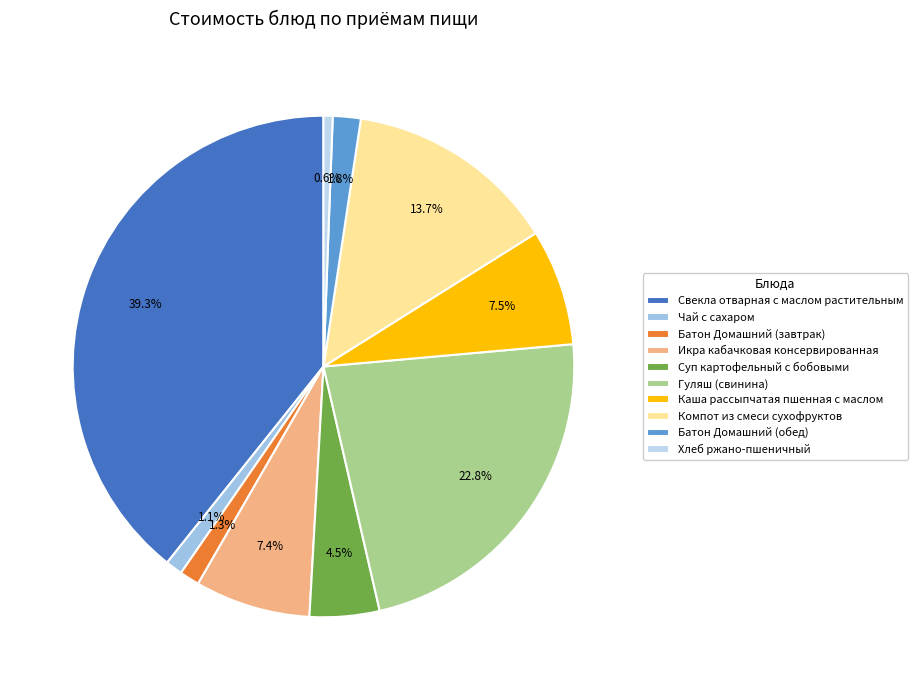

Is it true that Чай с сахаром is 1% of the pie?

True